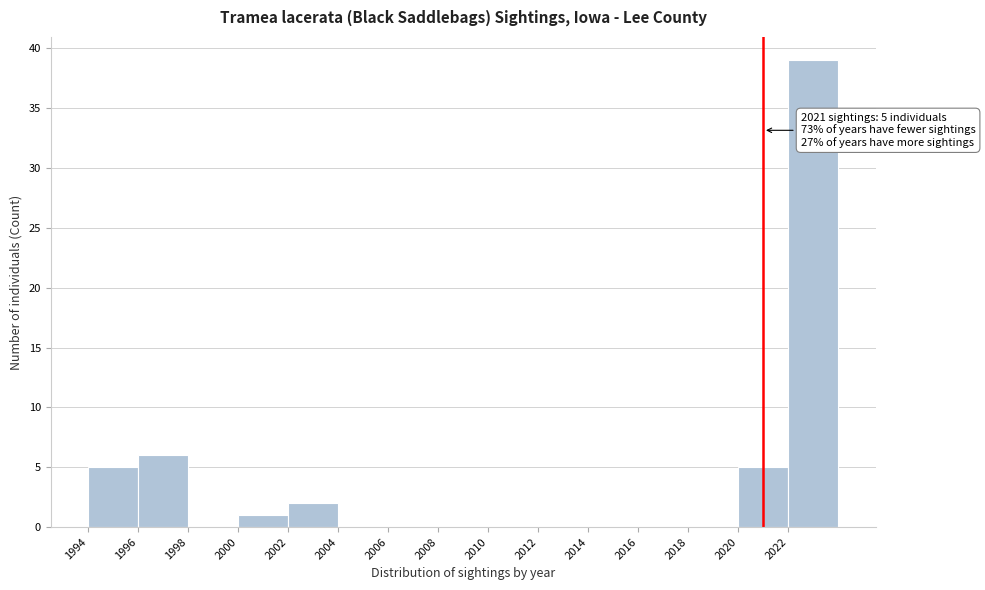

Over which range of the x-axis is the bar tallest?

2022 to 2024